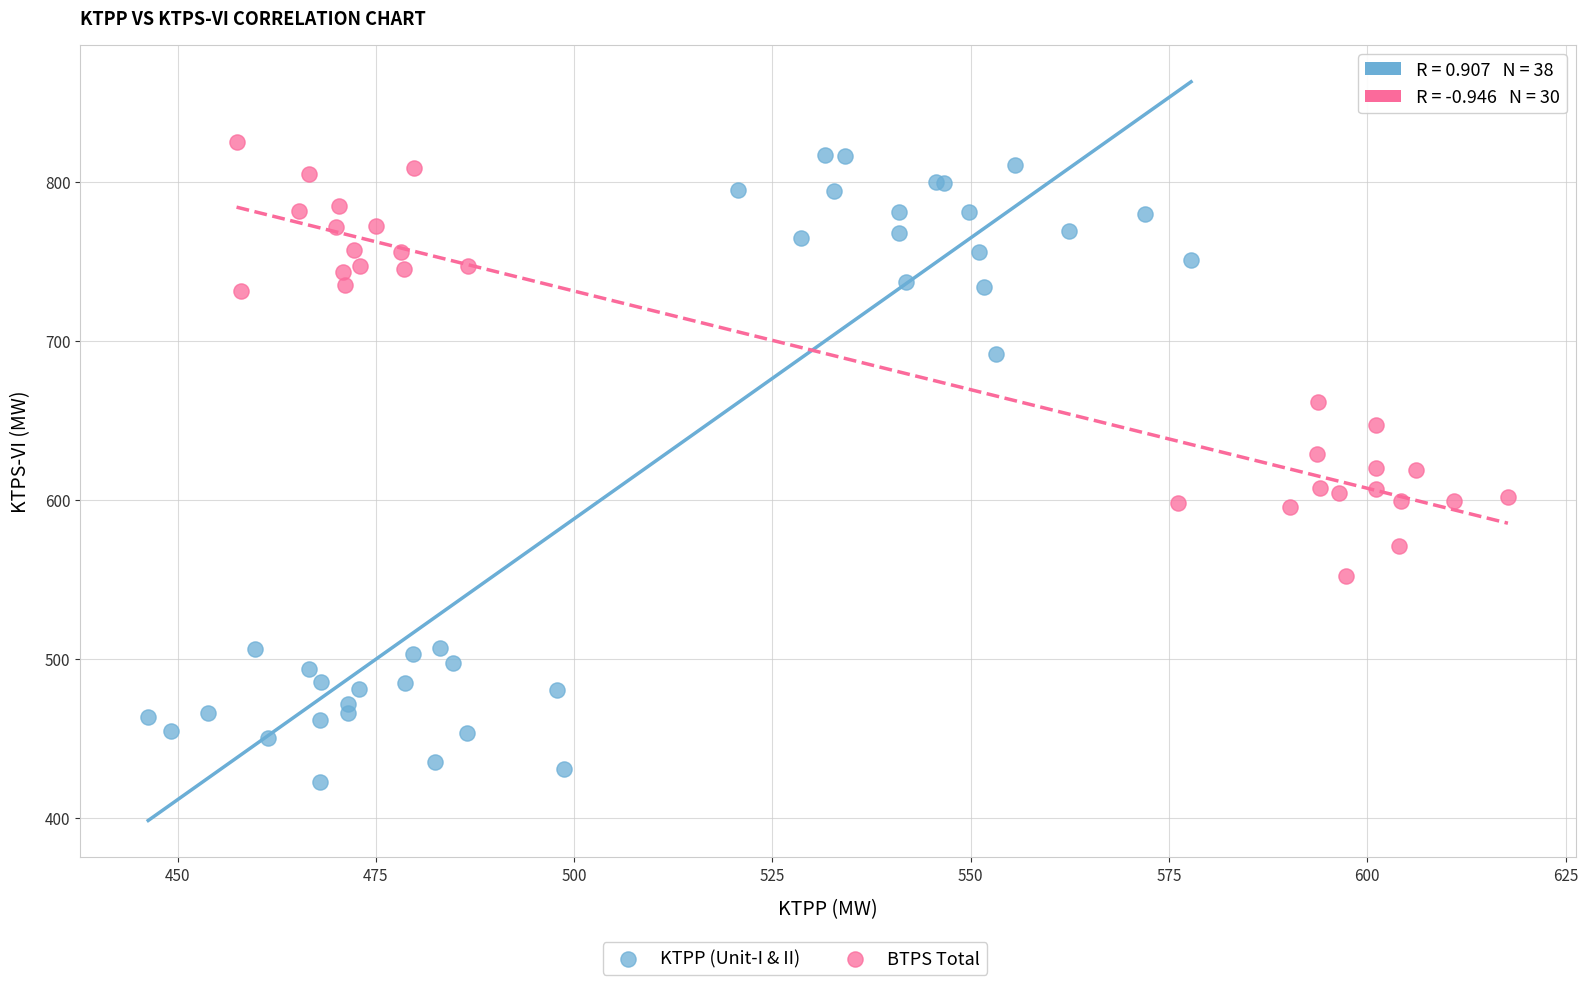

Which series has the widest spread of Y values?

KTPP (Unit-I & II)